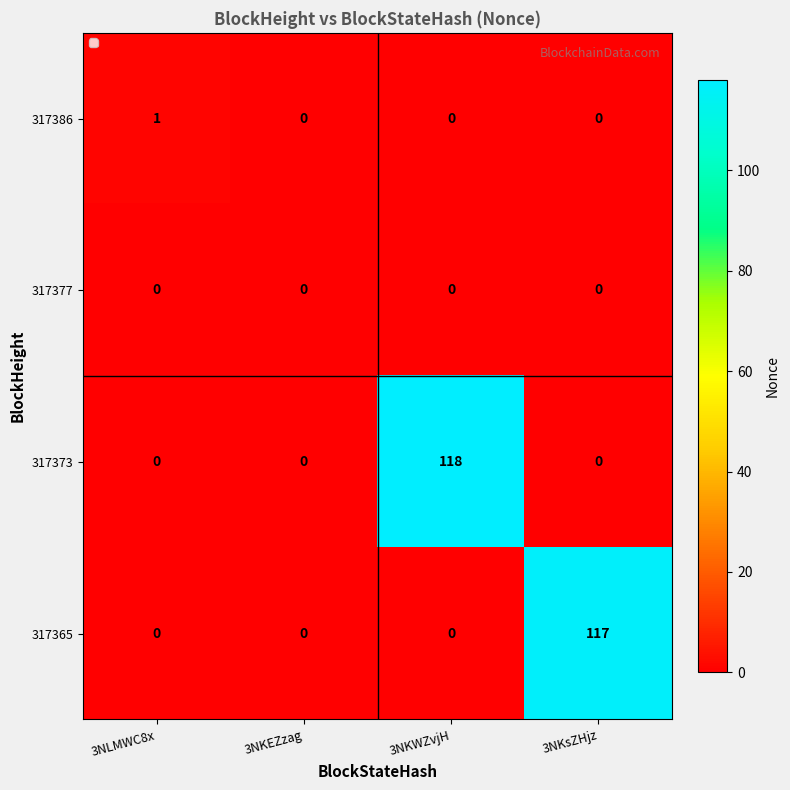

Reading left to right, list all the values displayed in this chart.

317386: 3NLMWC8x=1	3NKEZzag=0	3NKWZvjH=0	3NKsZHjz=0
317377: 3NLMWC8x=0	3NKEZzag=0	3NKWZvjH=0	3NKsZHjz=0
317373: 3NLMWC8x=0	3NKEZzag=0	3NKWZvjH=118	3NKsZHjz=0
317365: 3NLMWC8x=0	3NKEZzag=0	3NKWZvjH=0	3NKsZHjz=117